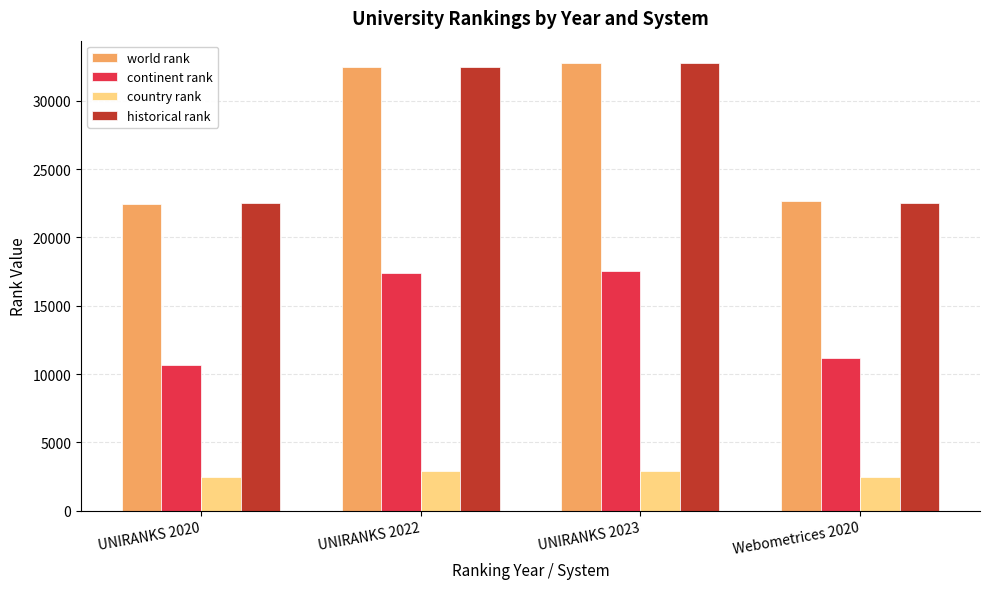

Is it true that historical rank equals 32487 at UNIRANKS 2022?

True